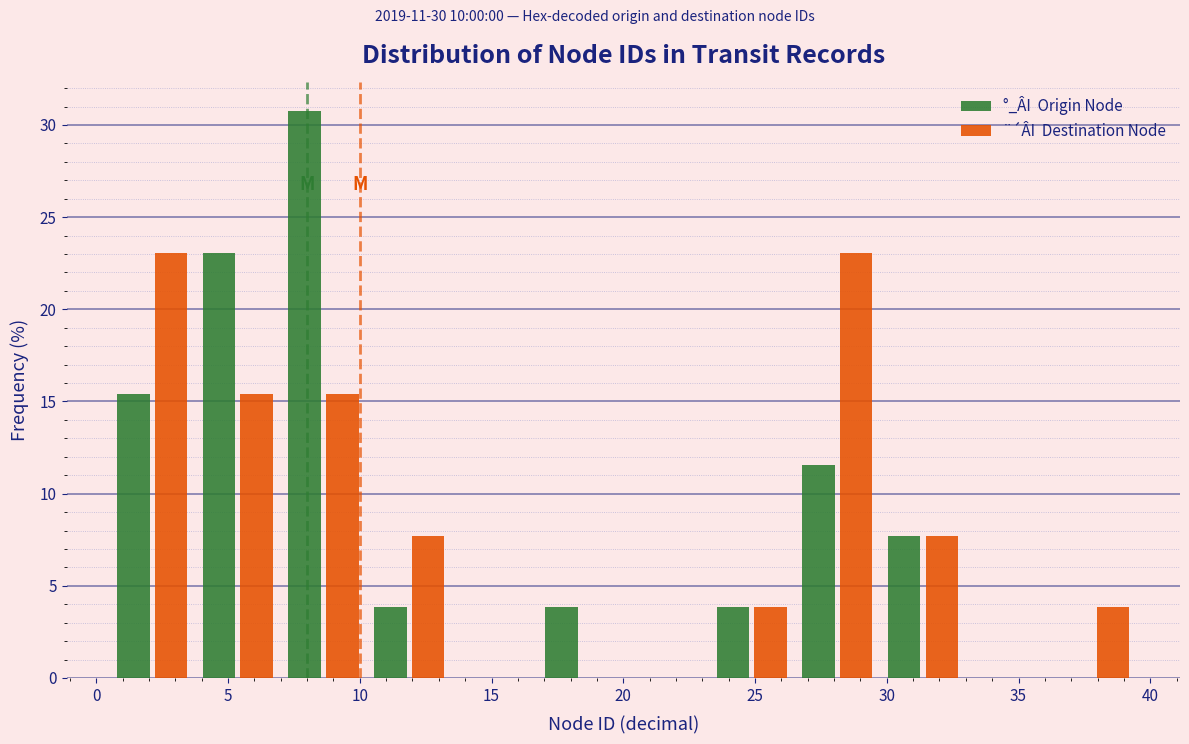

Reading left to right, list every range on the x-axis with the height of the bar of each series over it. Neither the bar edges nor the heights are printed on the chart, so give them approximately, as read against the axes.

0.50 to 3.75: °_ÂI  Origin Node=15.5	¨´ÂI  Destination Node=23.0
3.75 to 7.00: °_ÂI  Origin Node=23.0	¨´ÂI  Destination Node=15.5
7.00 to 10.25: °_ÂI  Origin Node=31.0	¨´ÂI  Destination Node=15.5
10.25 to 13.50: °_ÂI  Origin Node=4.0	¨´ÂI  Destination Node=7.5
13.50 to 16.75: °_ÂI  Origin Node=0	¨´ÂI  Destination Node=0
16.75 to 20.00: °_ÂI  Origin Node=4.0	¨´ÂI  Destination Node=0
20.00 to 23.25: °_ÂI  Origin Node=0	¨´ÂI  Destination Node=0
23.25 to 26.50: °_ÂI  Origin Node=4.0	¨´ÂI  Destination Node=4.0
26.50 to 29.75: °_ÂI  Origin Node=11.5	¨´ÂI  Destination Node=23.0
29.75 to 33.00: °_ÂI  Origin Node=7.5	¨´ÂI  Destination Node=7.5
33.00 to 36.25: °_ÂI  Origin Node=0	¨´ÂI  Destination Node=0
36.25 to 39.50: °_ÂI  Origin Node=0	¨´ÂI  Destination Node=4.0